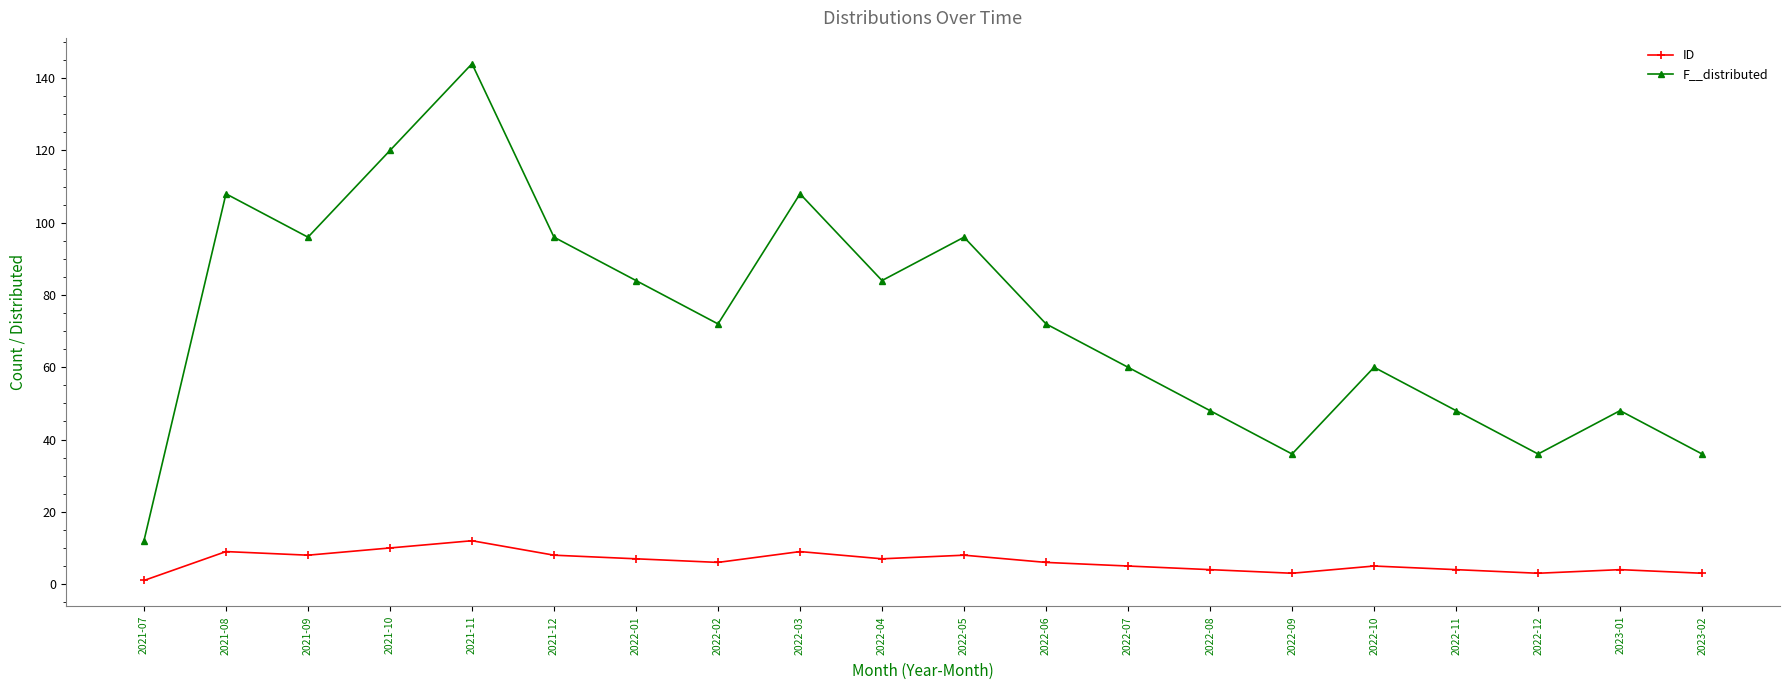

What is the label of the 18th point from the left?

2022-12